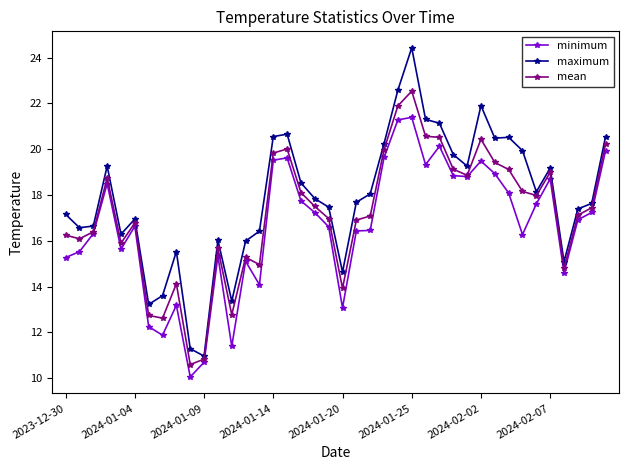

Which series has the widest spread of values?

maximum